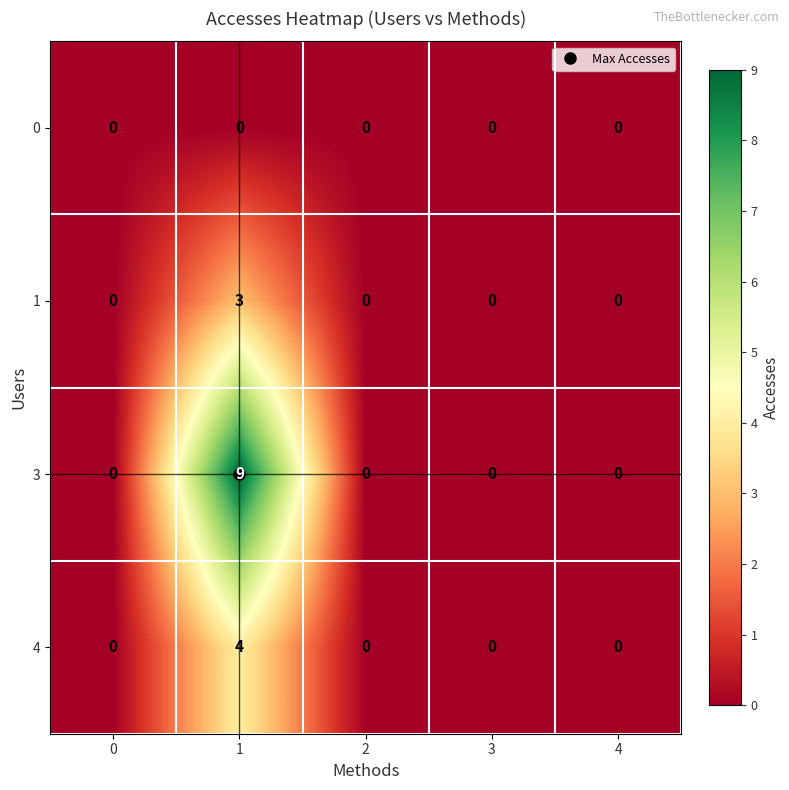

At 1, list the series in order from smallest to largest.

0, 1, 4, 3